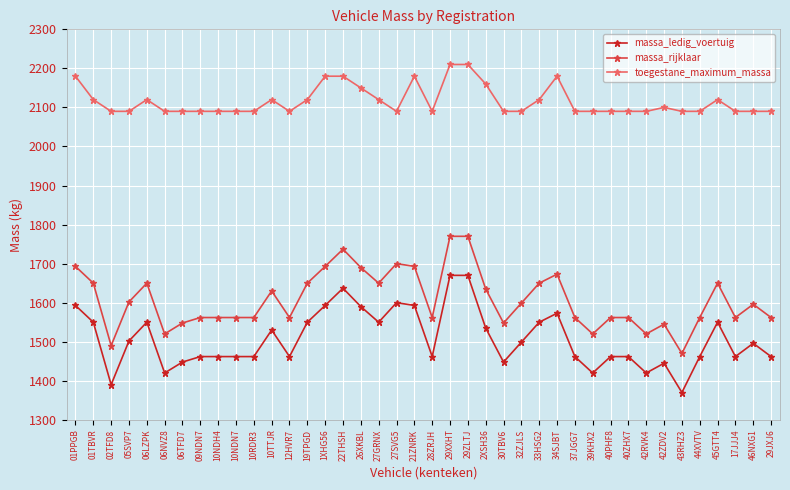

True or false: toegestane_maximum_massa has more than 0 points higher than both neighbors.

True